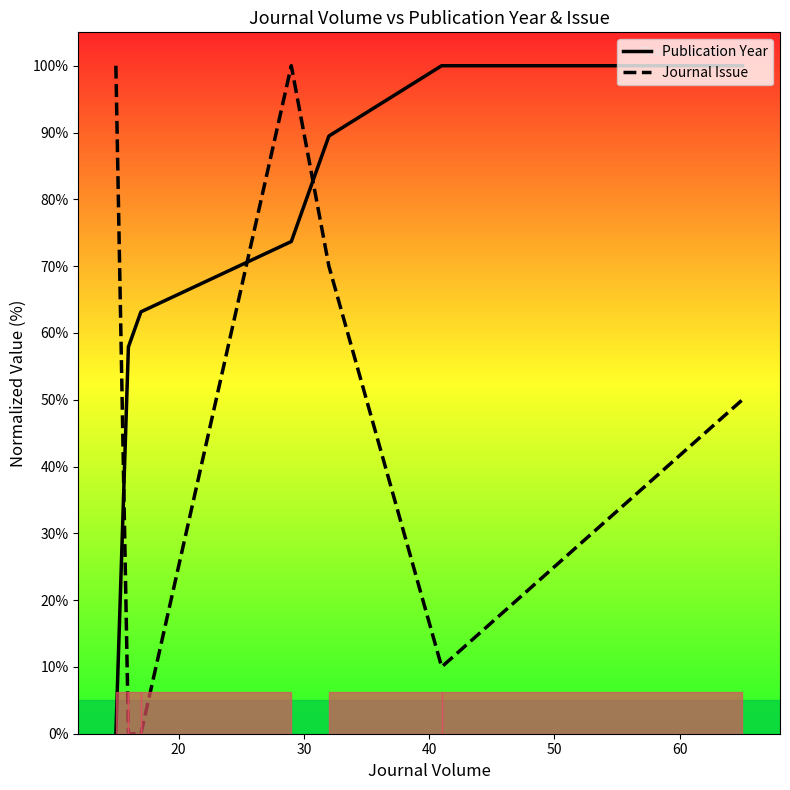

What is the difference between the maximum and second lowest values in the Journal Issue series?

100.0